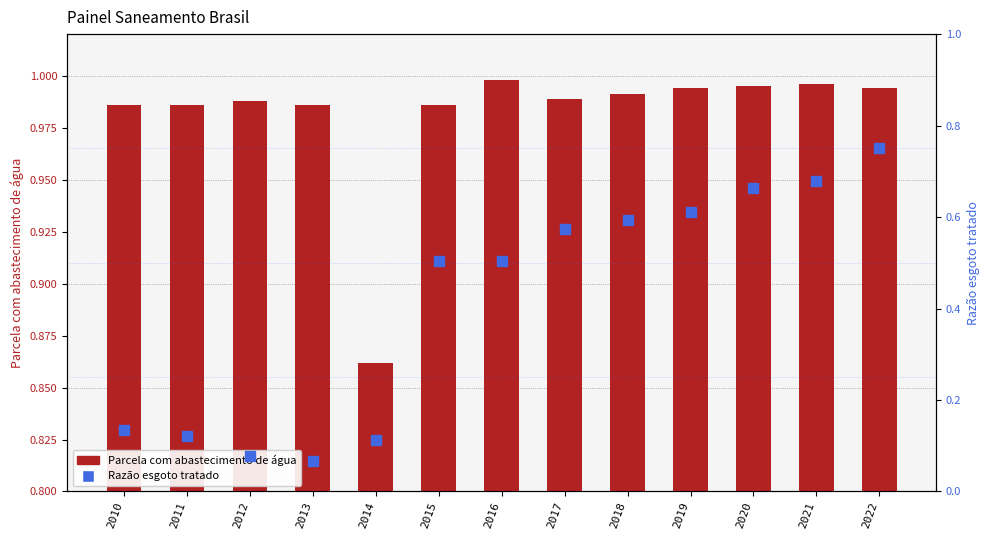

Which category has the highest value in the Parcela com abastecimento de água series?

2016